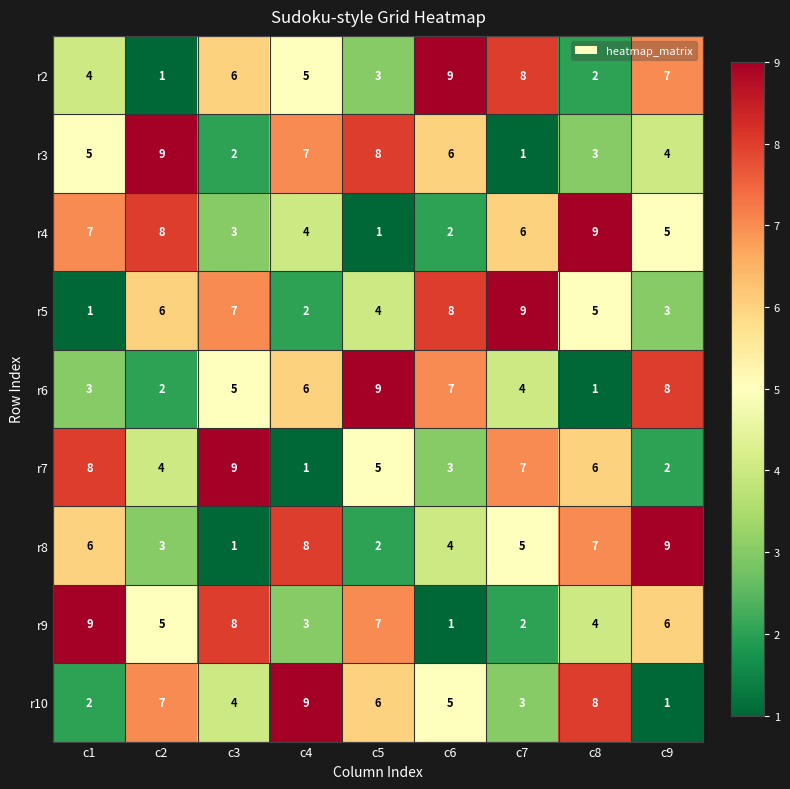

At c5, list the series in order from largest to smallest.

r6, r3, r9, r10, r7, r5, r2, r8, r4